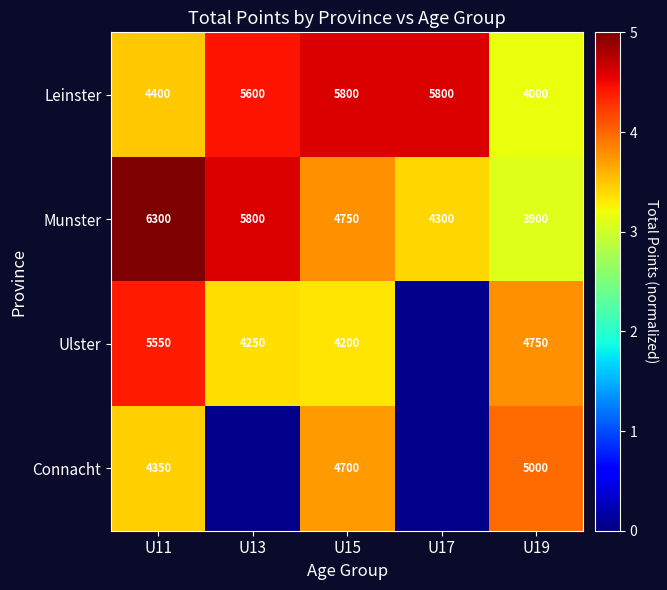

Which series has the largest range (max minus min)?

Munster